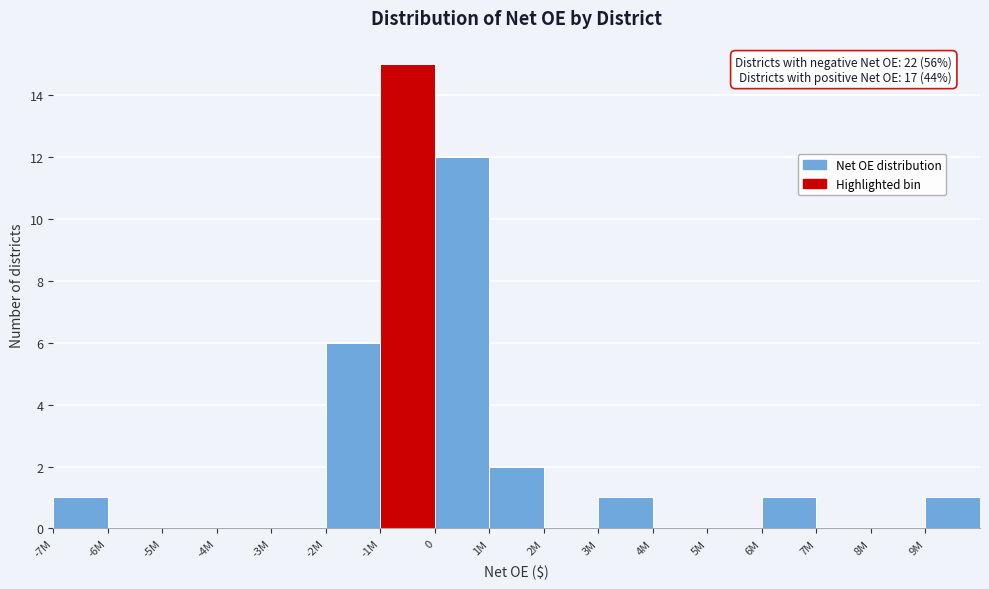

Reading left to right, transcribe all the data shown in this chart.

-7M=1	-6M=0	-5M=0	-4M=0	-3M=0	-2M=6	-1M=15	0=12	1M=2	2M=0	3M=1	4M=0	5M=0	6M=1	7M=0	8M=0	9M=1